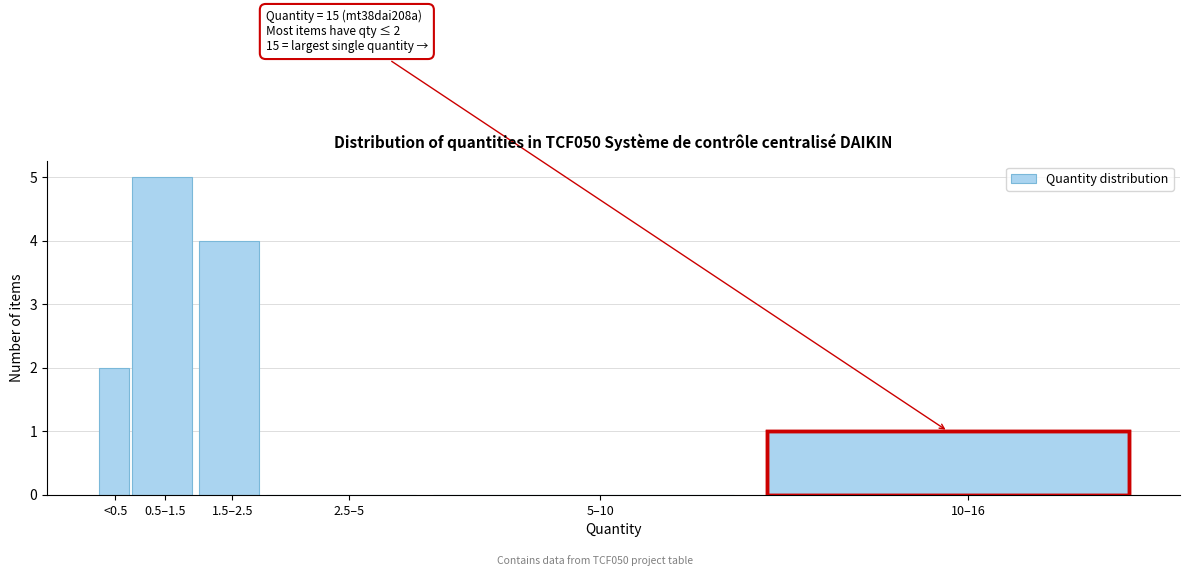

Reading right to left, list all the values displayed in this chart.

10–16=1	5–10=0	2.5–5=0	1.5–2.5=4	0.5–1.5=5	<0.5=2